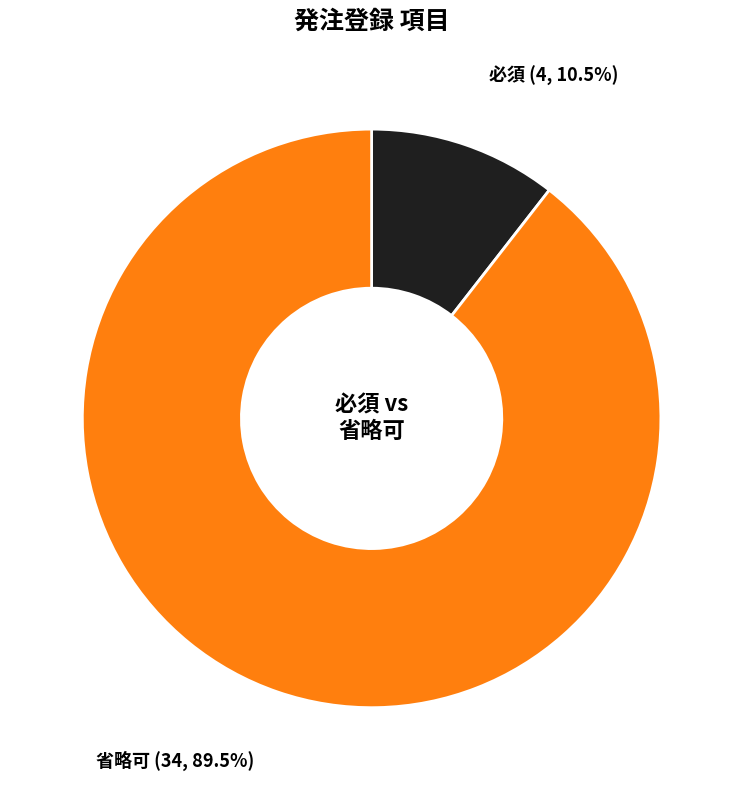

Is there a majority slice in this chart?

Yes